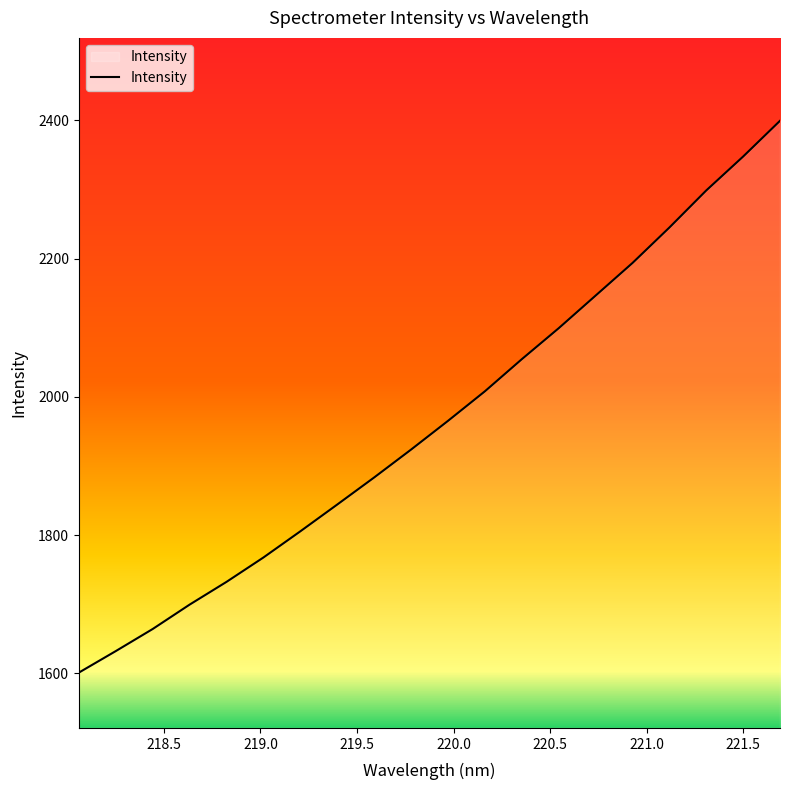

What is the difference between the maximum and minimum values?

798.5